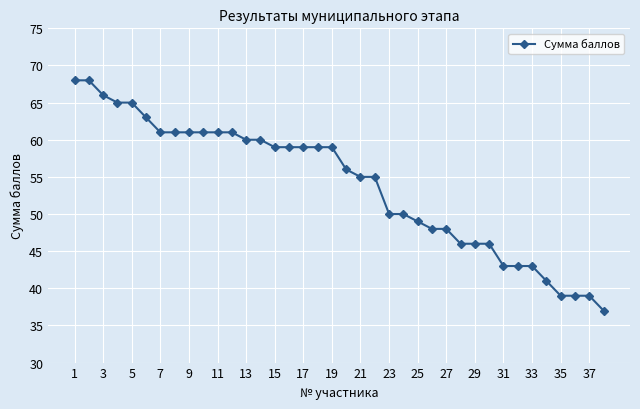

What is the sum of all values?

2049